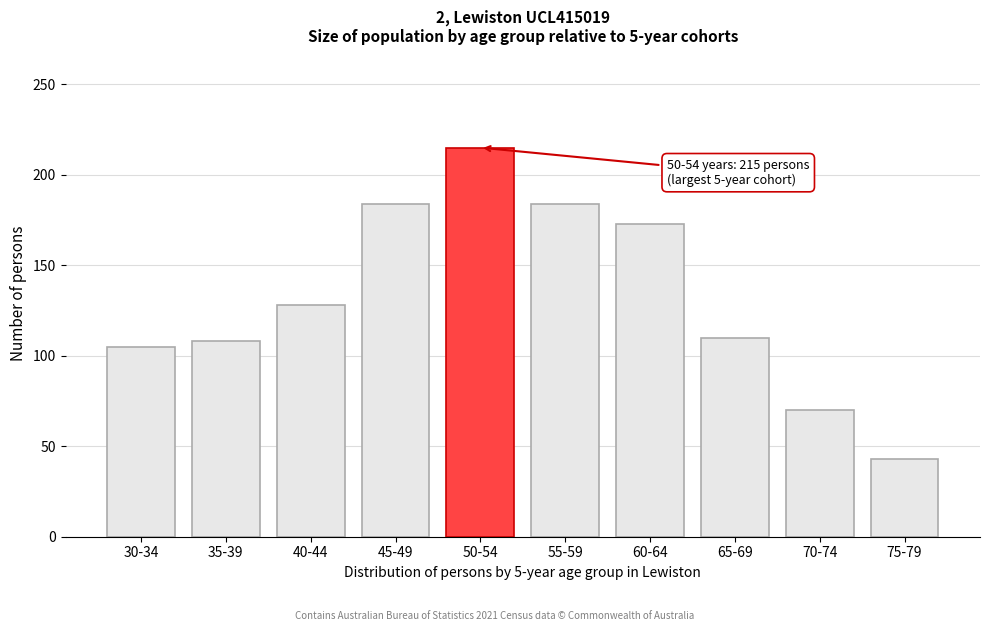

Reading left to right, transcribe all the data shown in this chart.

30-34=105	35-39=108	40-44=128	45-49=184	50-54=215	55-59=184	60-64=173	65-69=110	70-74=70	75-79=43